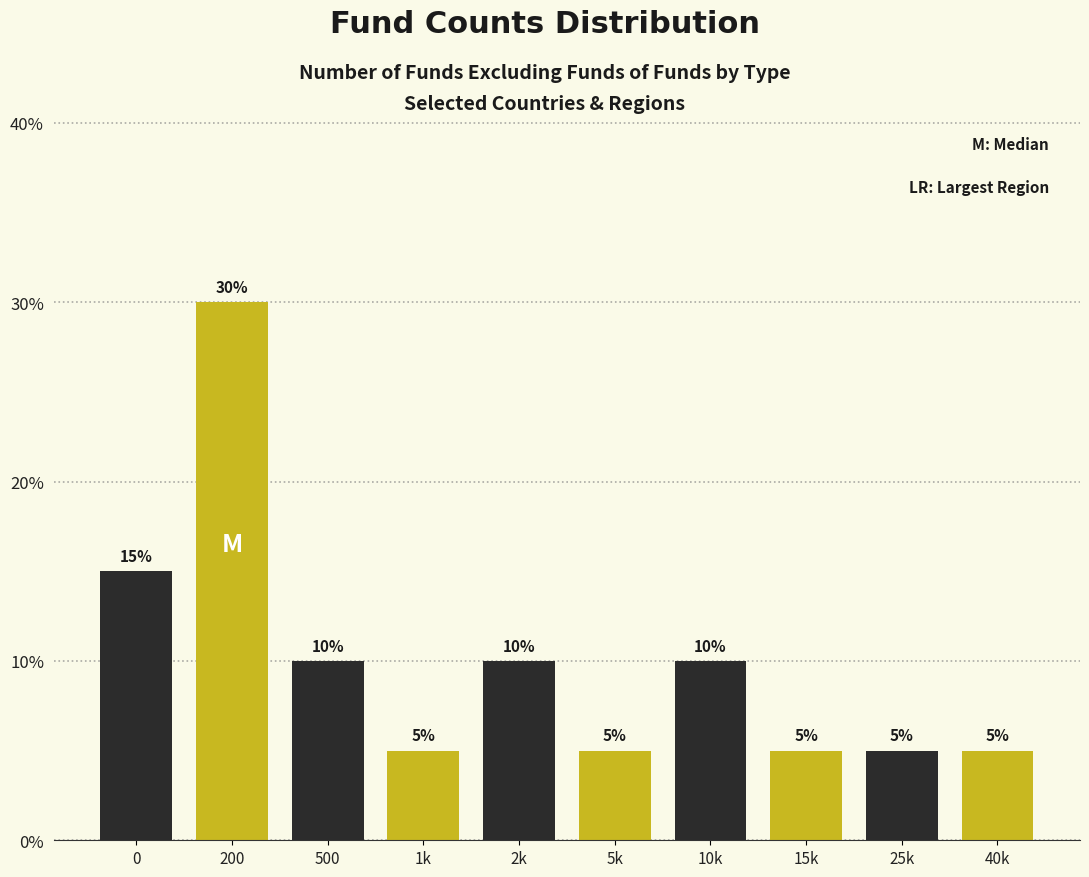

Reading right to left, transcribe all the data shown in this chart.

40k=5	25k=5	15k=5	10k=10	5k=5	2k=10	1k=5	500=10	200=30	0=15